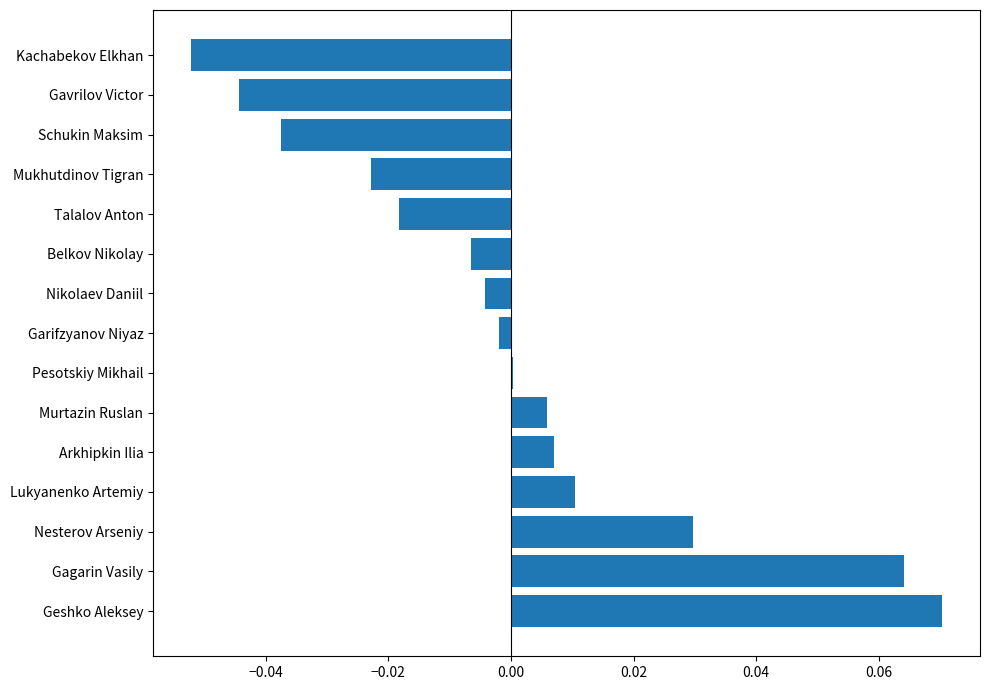

Is it true that the value at Kachabekov Elkhan is -0.0?

False